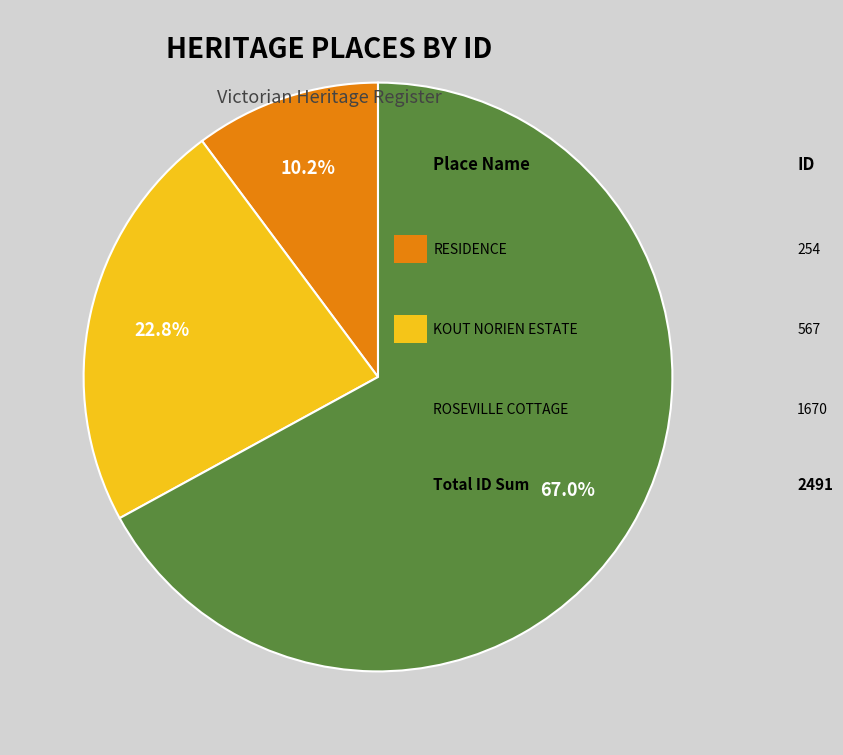

Is there any slice that represents more than half of the pie?

Yes